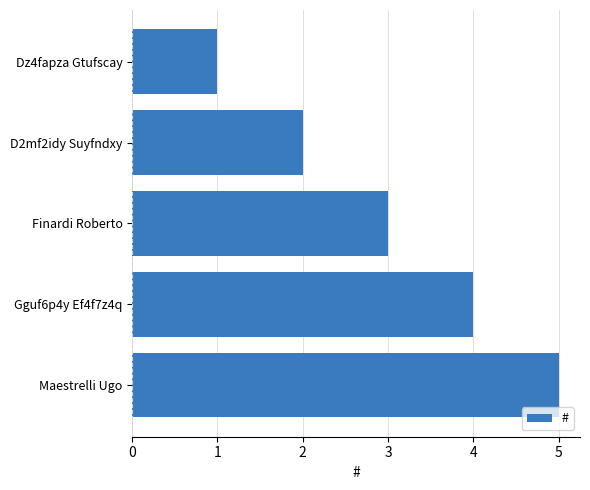

The chart shows a value of 5 at Maestrelli Ugo. True or false?

True